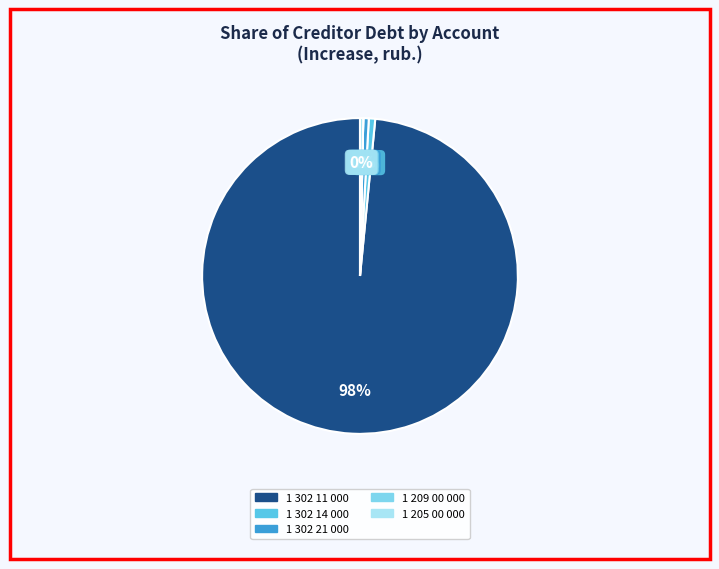

Is it true that 1 302 11 000 is 98% of the pie?

True